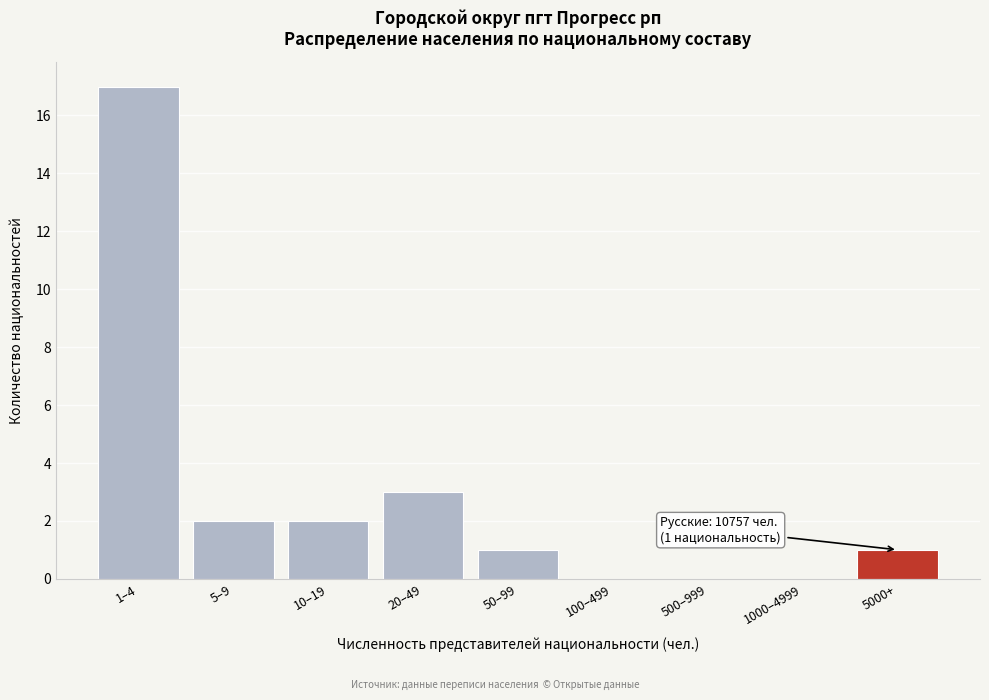

Reading right to left, what are all the values shown in this chart?

5000+=1	1000–4999=0	500–999=0	100–499=0	50–99=1	20–49=3	10–19=2	5–9=2	1–4=17